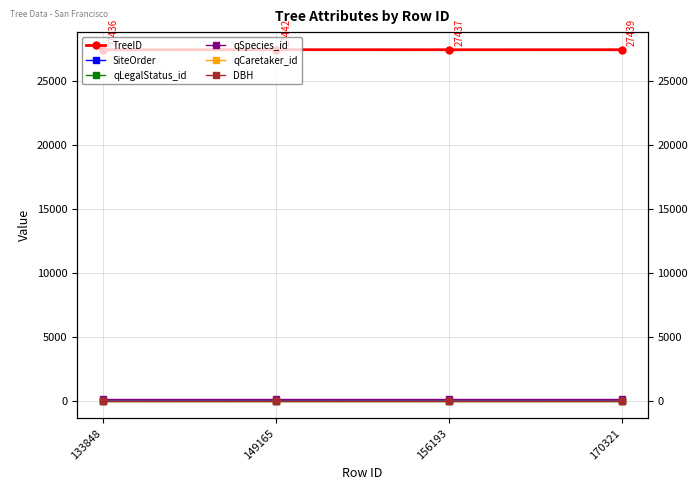

The TreeID series shows 13691 at 156193. True or false?

False